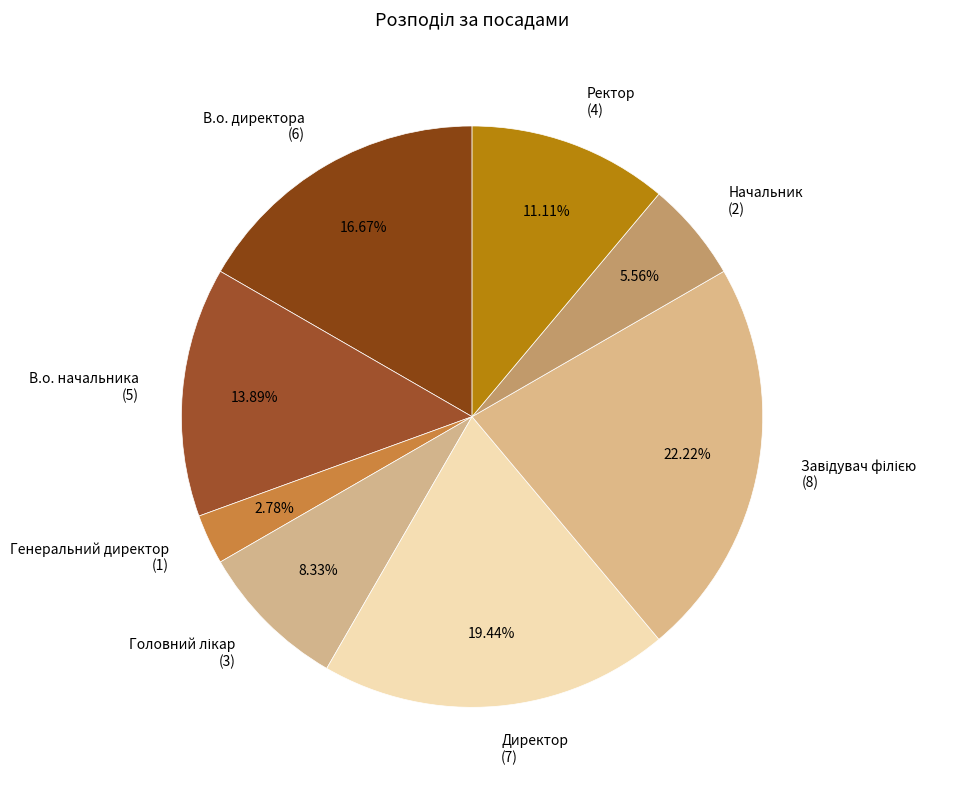

What is the ratio of the value at Начальник (2) to the value at Ректор (4)?

0.5